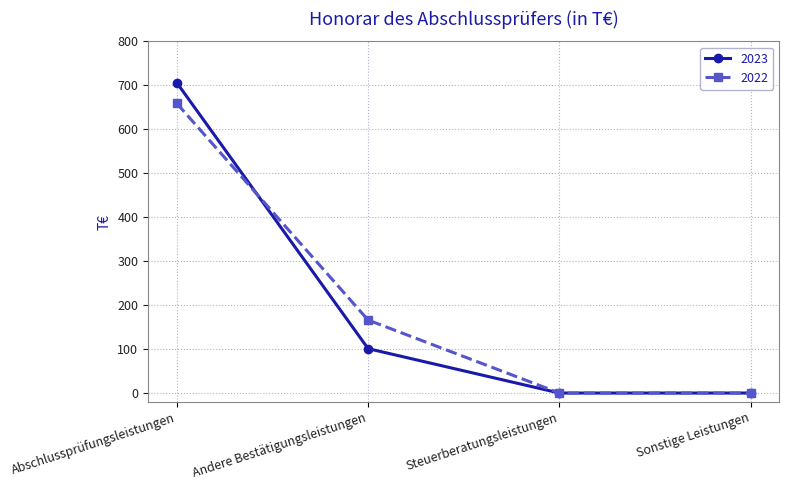

Between which two adjacent categories do 2022 and 2023 first intersect?

Abschlussprüfungsleistungen and Andere Bestätigungsleistungen